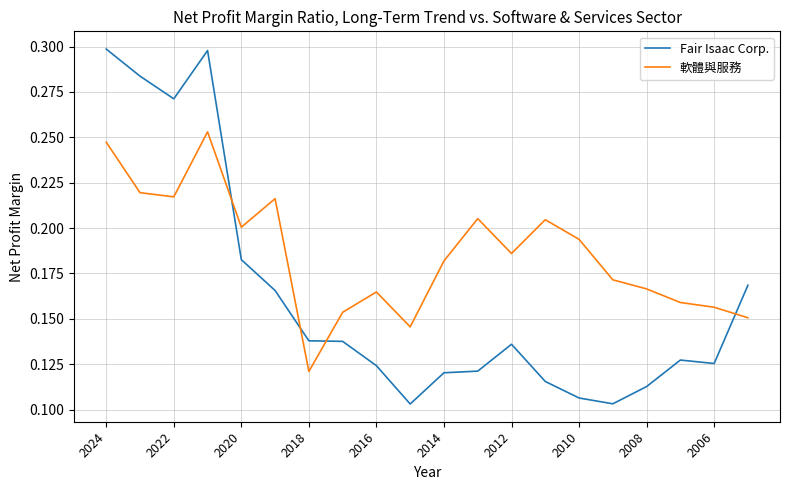

List the series in order of their overall mean, lowest first.

Fair Isaac Corp., 軟體與服務